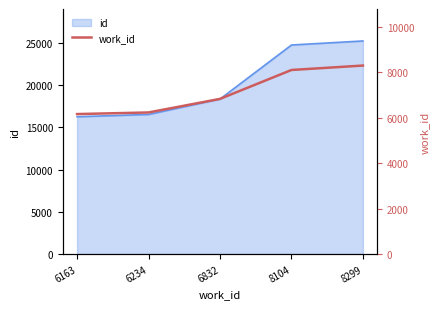

Between 6163 and 8299, which is larger?

8299